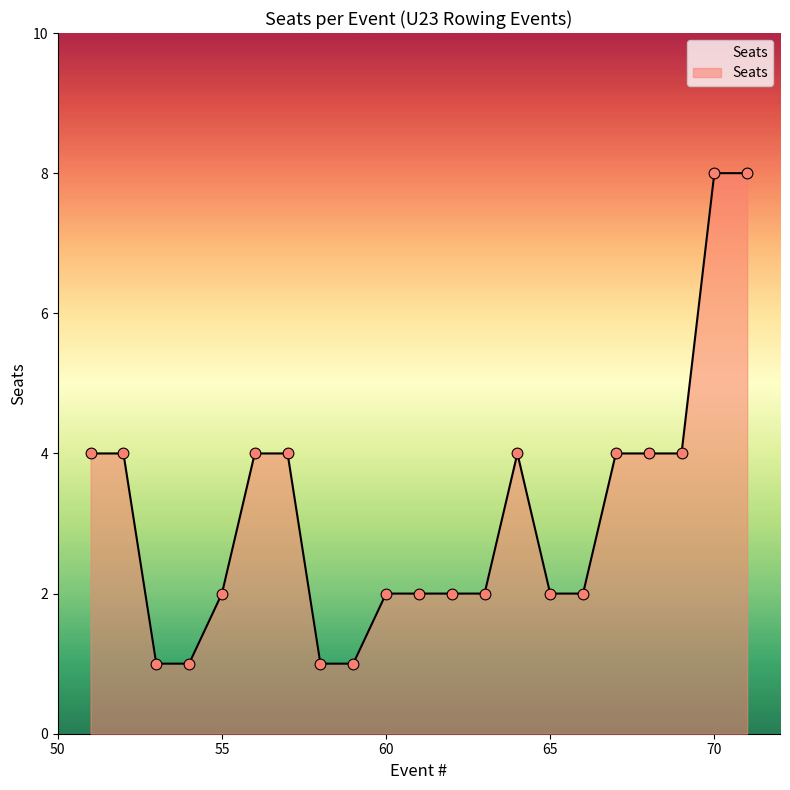

What is the maximum value shown in the chart?

8